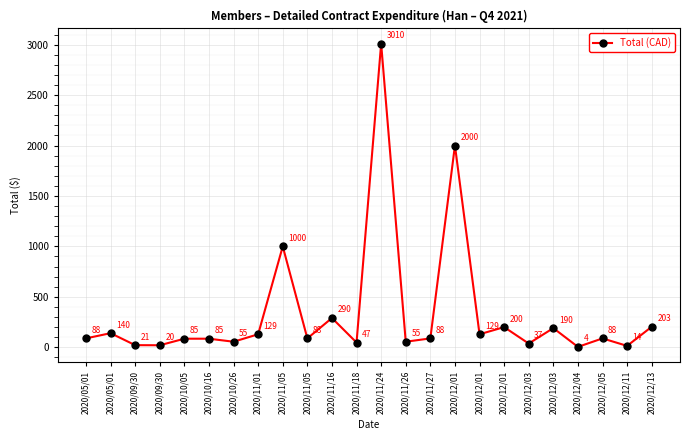

The value at 2020/11/05 is 498.3. True or false?

False